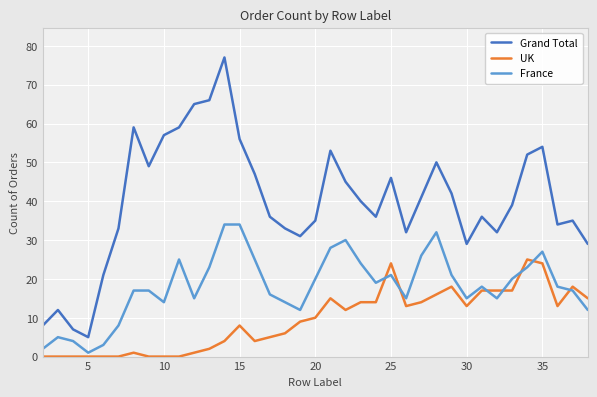

Reading left to right, list all the values displayed in this chart.

Grand Total: 8	12	7	5	21	33	59	49	57	59	65	66	77	56	47	36	33	31	35	53	45	40	36	46	32	41	50	42	29	36	32	39	52	54	34	35	29
UK: 0	0	0	0	0	0	1	0	0	0	1	2	4	8	4	5	6	9	10	15	12	14	14	24	13	14	16	18	13	17	17	17	25	24	13	18	15
France: 2	5	4	1	3	8	17	17	14	25	15	23	34	34	25	16	14	12	20	28	30	24	19	21	15	26	32	21	15	18	15	20	23	27	18	17	12